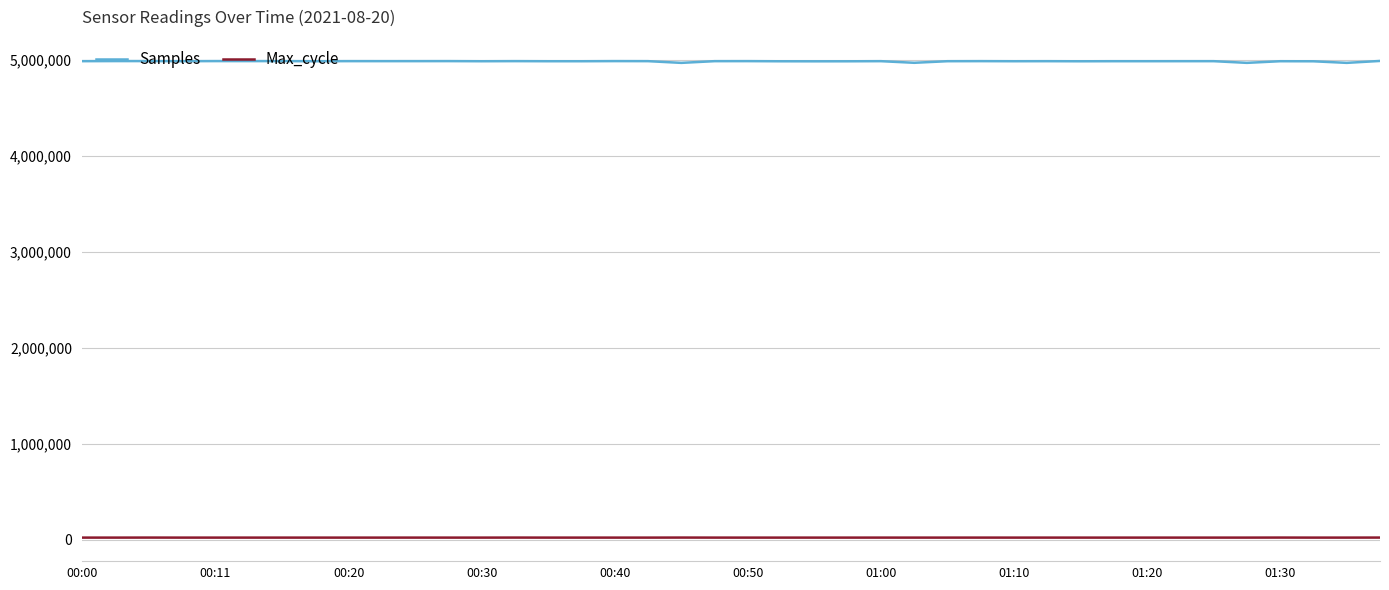

True or false: Samples and Max_cycle cross at least once.

False